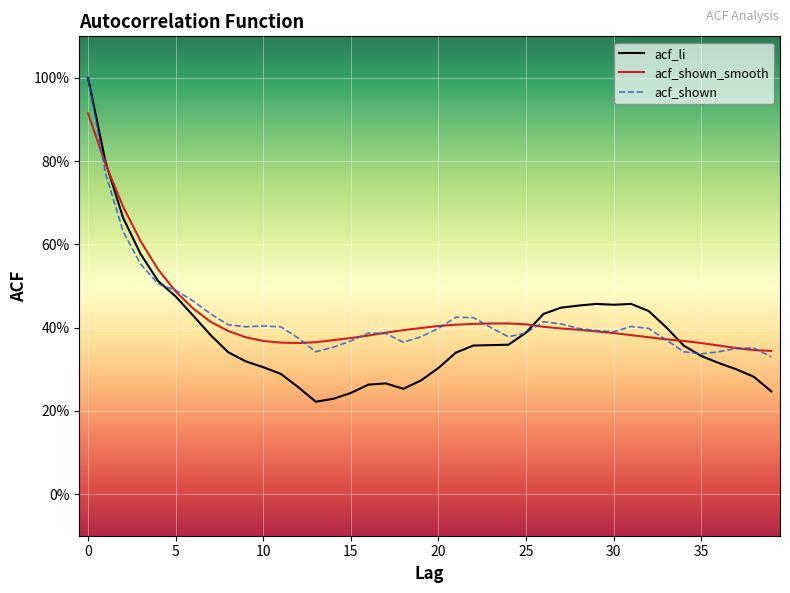

Is this an area chart (filled region under the line)?

No